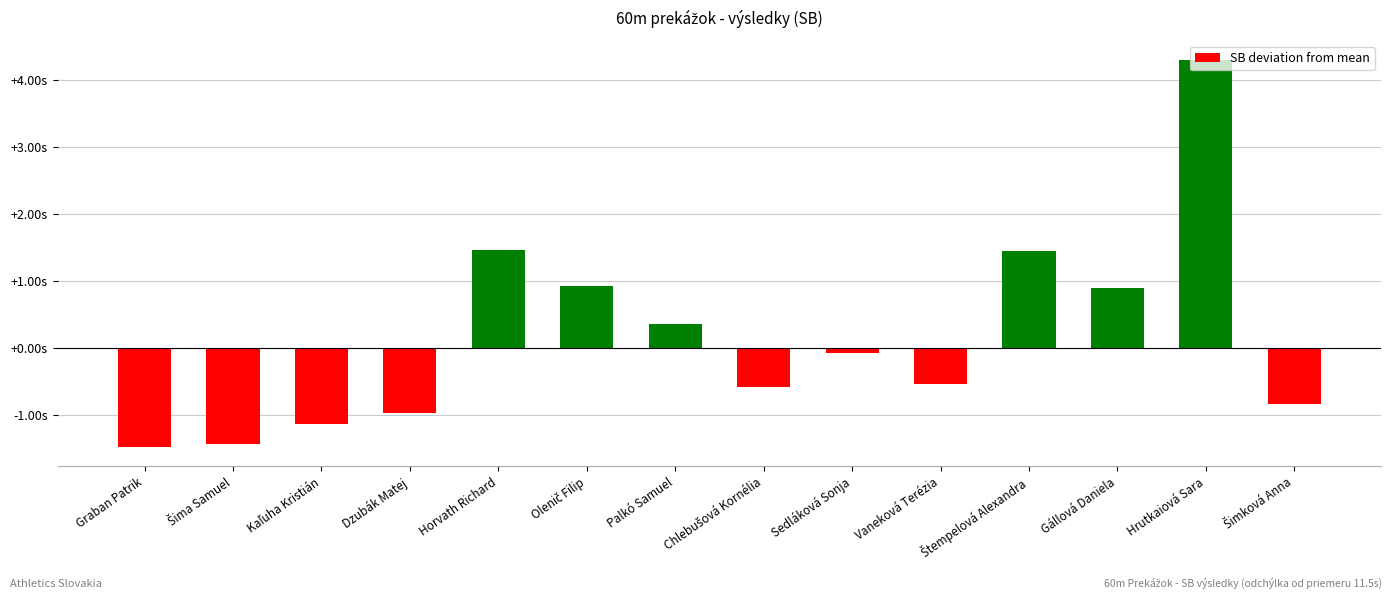

Rank the categories by value from lowest to highest.

Graban Patrik, Šima Samuel, Kaľuha Kristián, Dzubák Matej, Šimková Anna, Chlebušová Kornélia, Vaneková Terézia, Sedláková Sonja, Palkó Samuel, Gállová Daniela, Olenič Filip, Štempelová Alexandra, Horvath Richard, Hrutkaiová Sara